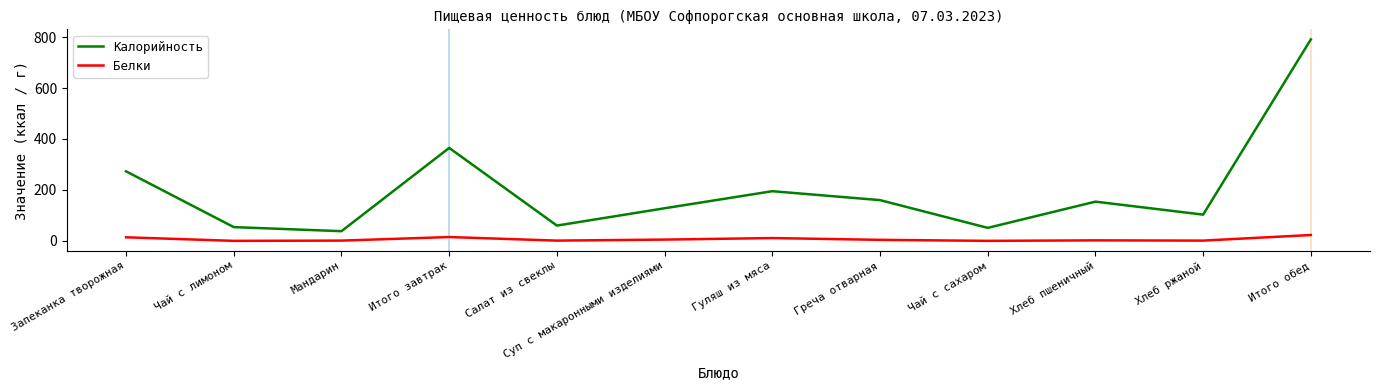

What value does the Белки series have at Греча отварная?

4